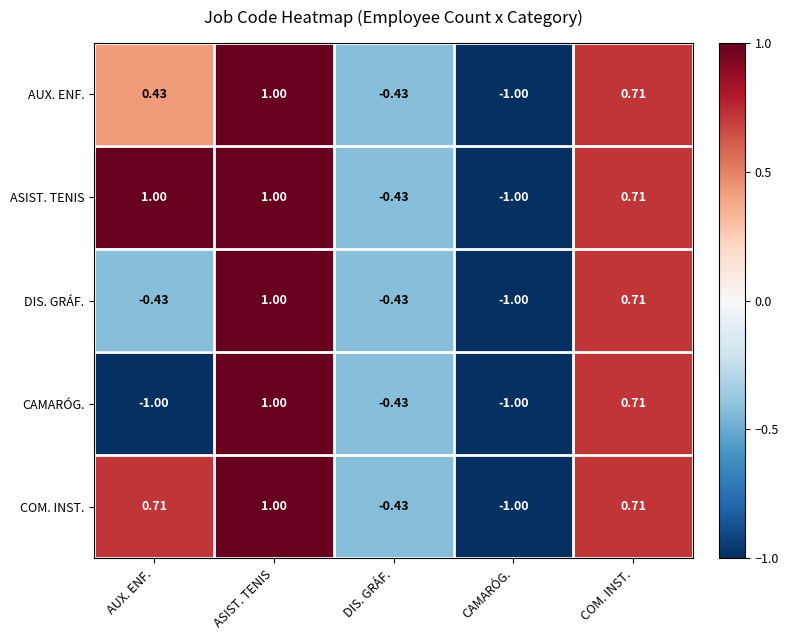

Is the value of CAMARÓG. at AUX. ENF. greater than the value of COM. INST. at ASIST. TENIS?

No